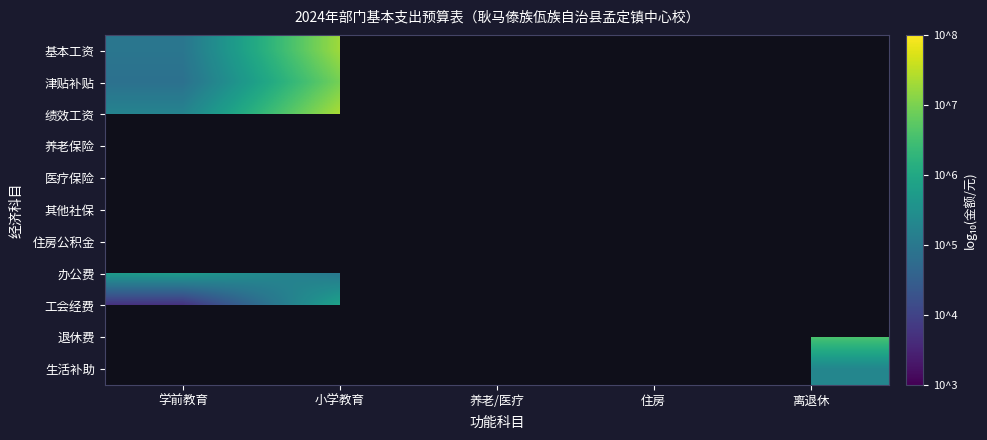

Which category has the highest value in the 津贴补贴 series?

小学教育